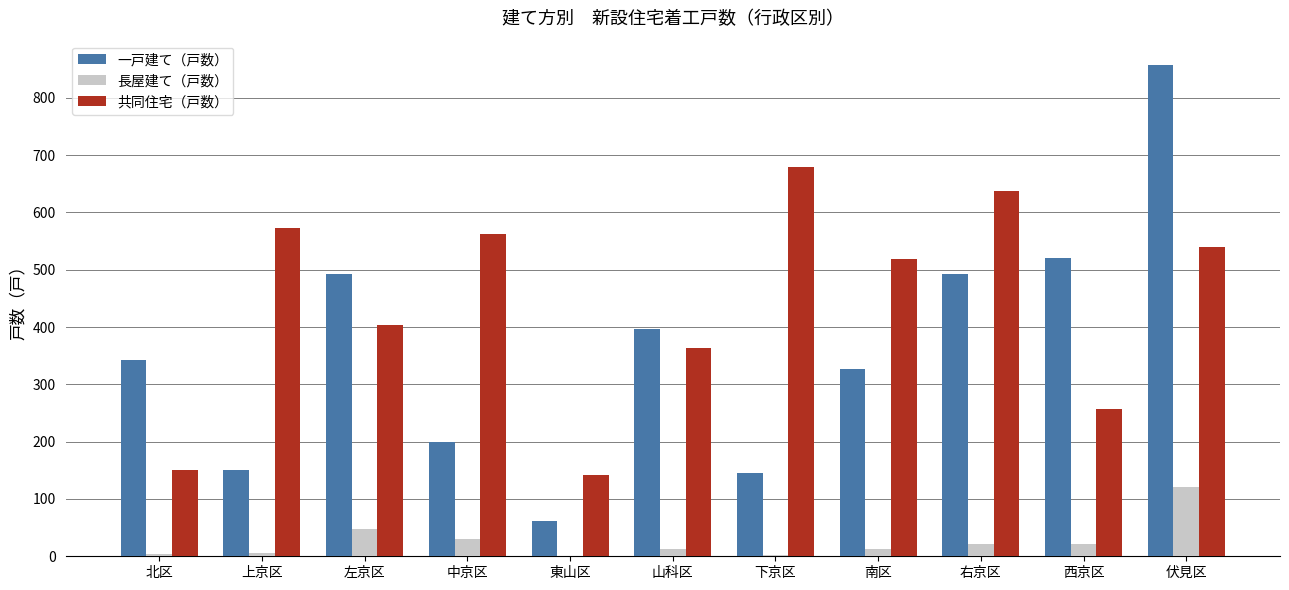

Does the chart contain stacked bars?

No